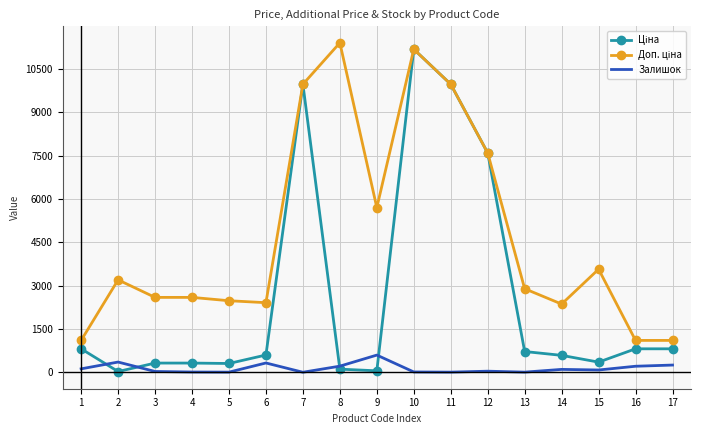

What is the maximum value shown in the chart?

11410.0